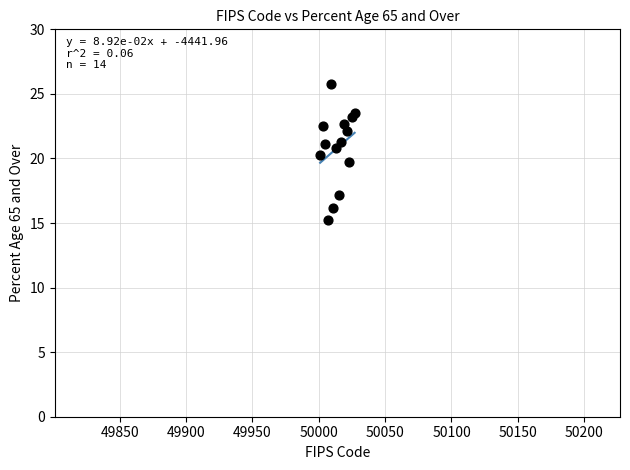

What is the range of Y values (max minus min)?

10.6